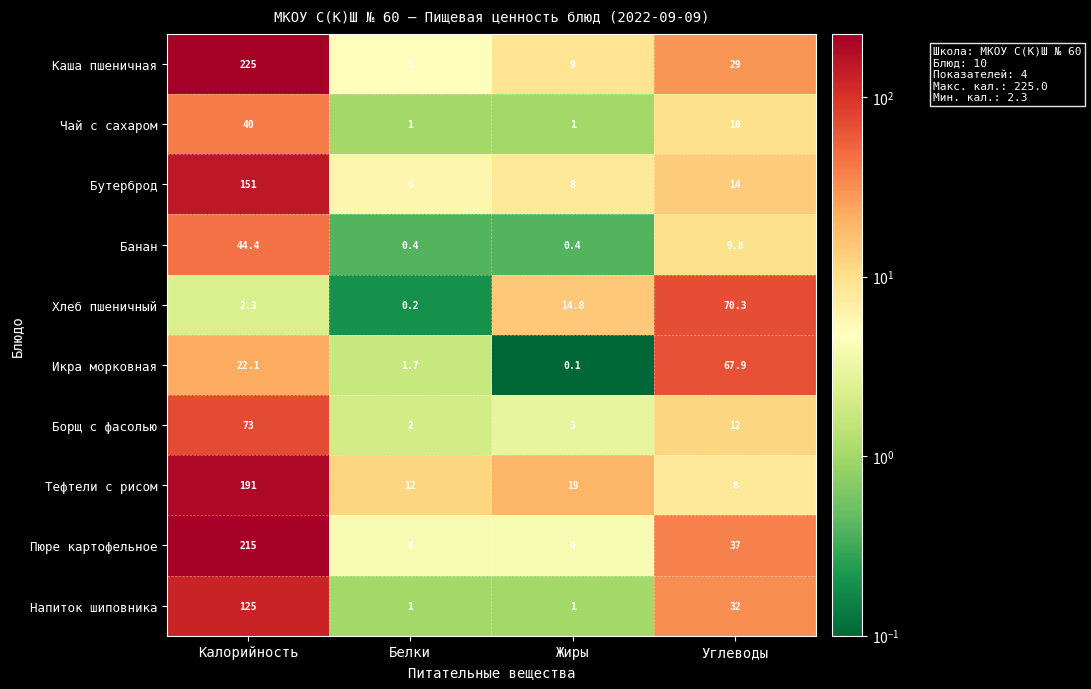

What is the maximum value shown in the chart?

225.0